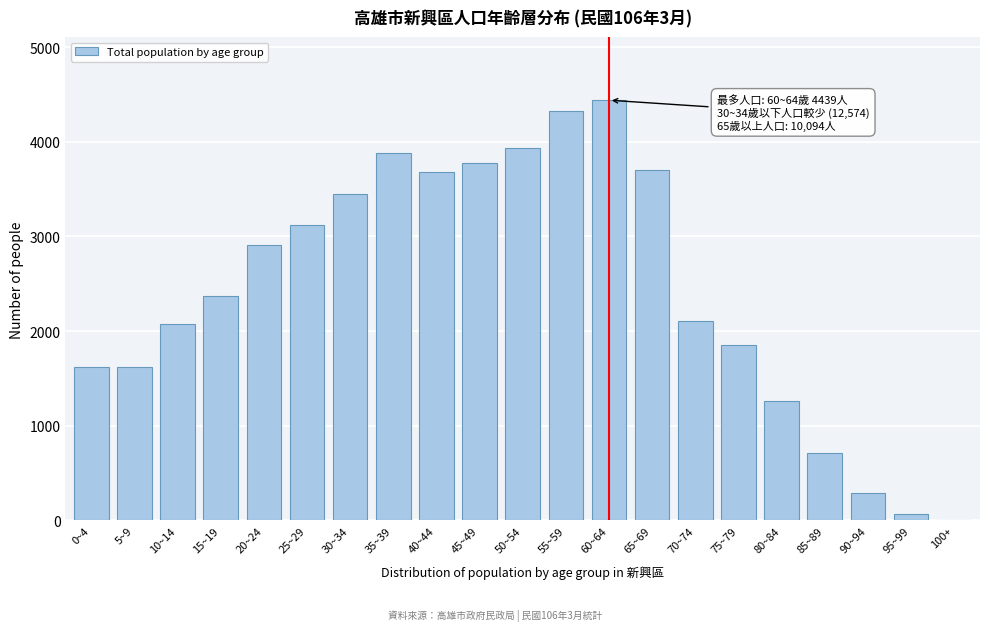

What is the maximum value shown in the chart?

4439